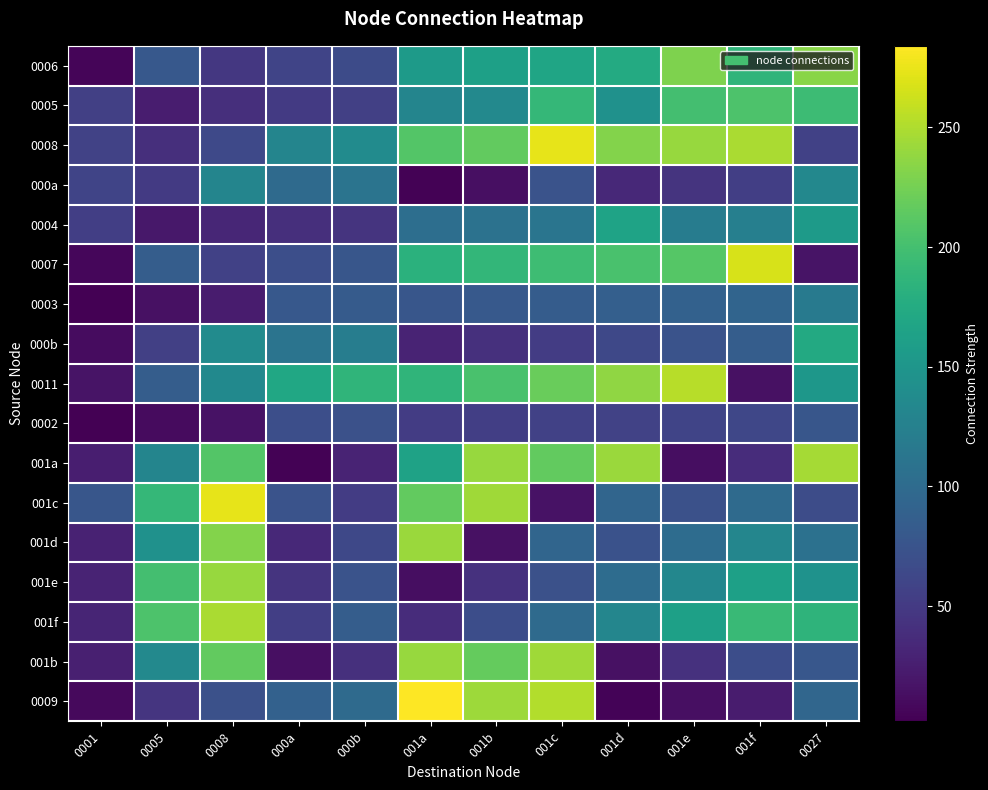

How many categories are shown in the chart?

12